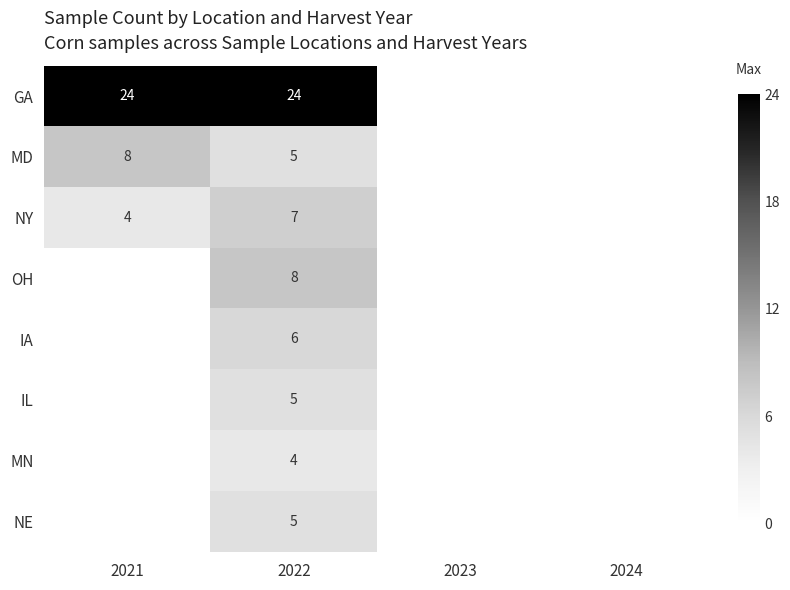

What is the total value across all series at 2021?

36